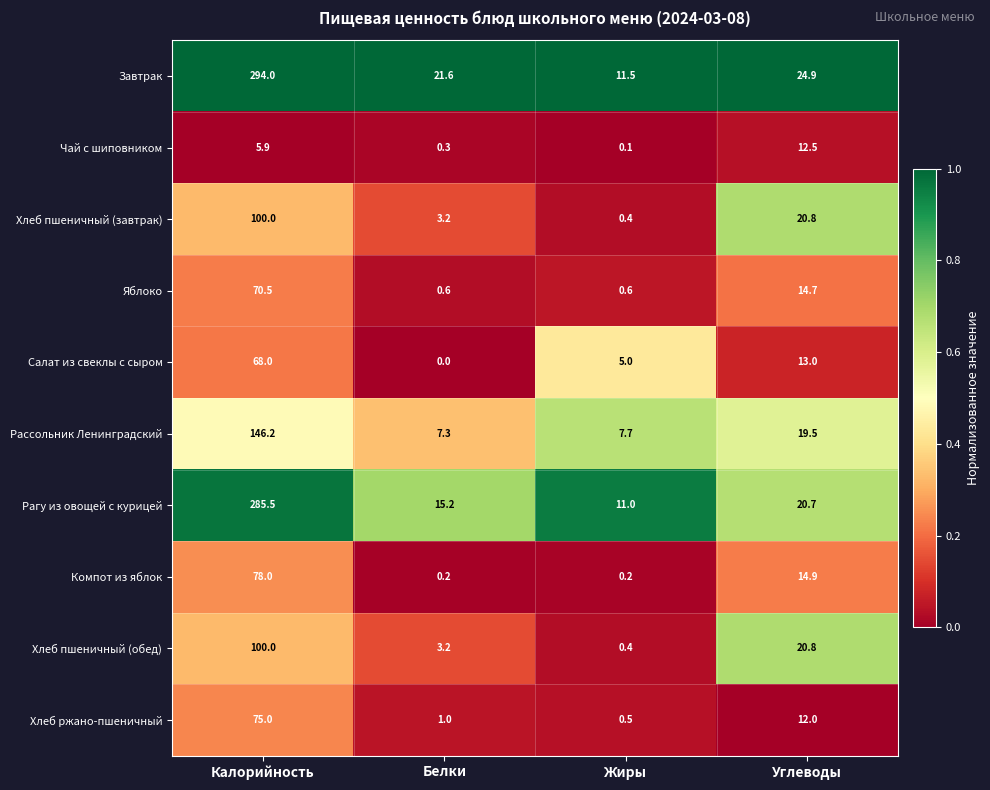

Which series changed the most between Калорийность and Углеводы?

Завтрак